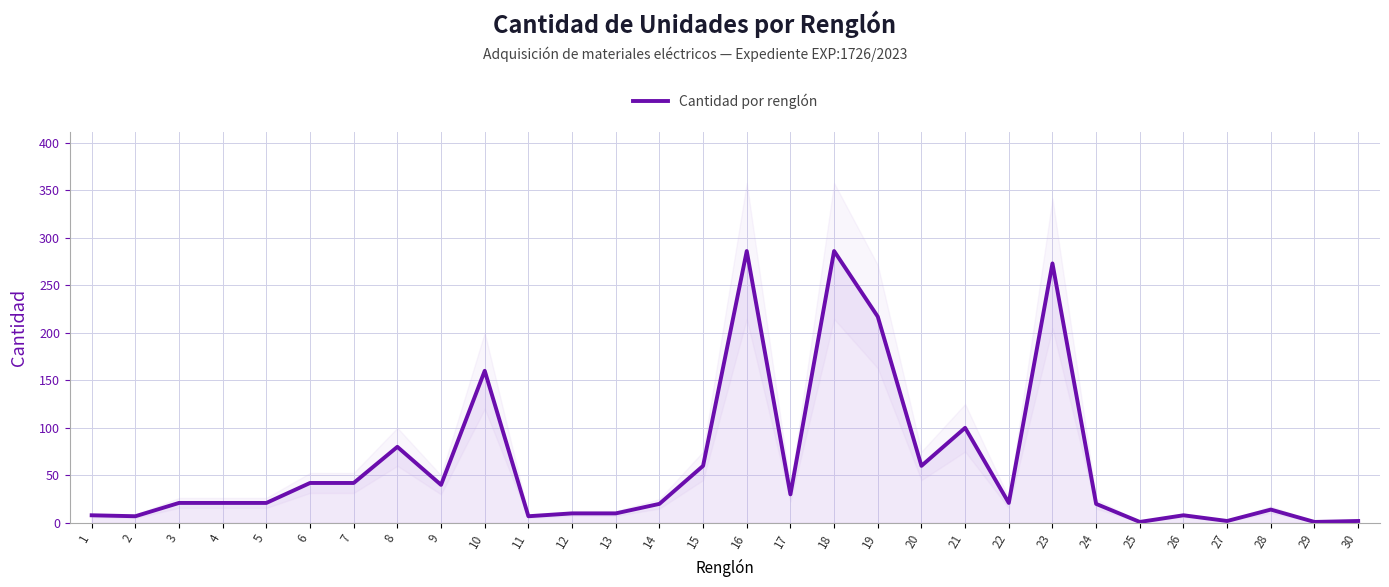

How many data points are less than 21?

13